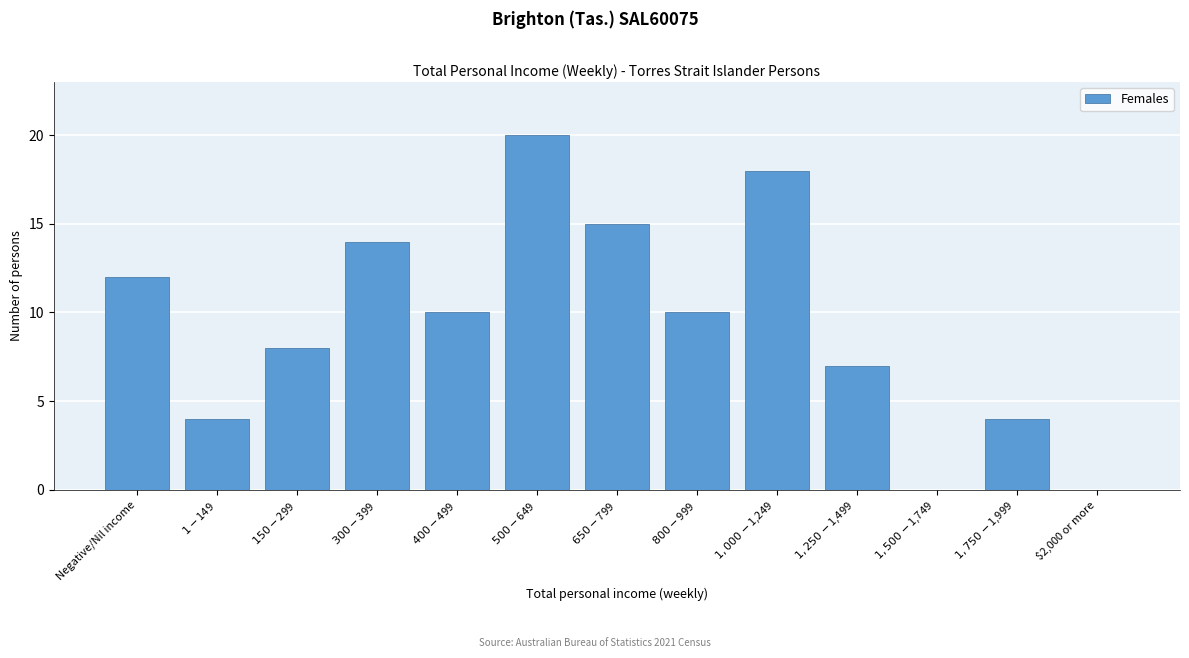

The value at $2,000 or more is 0. True or false?

True